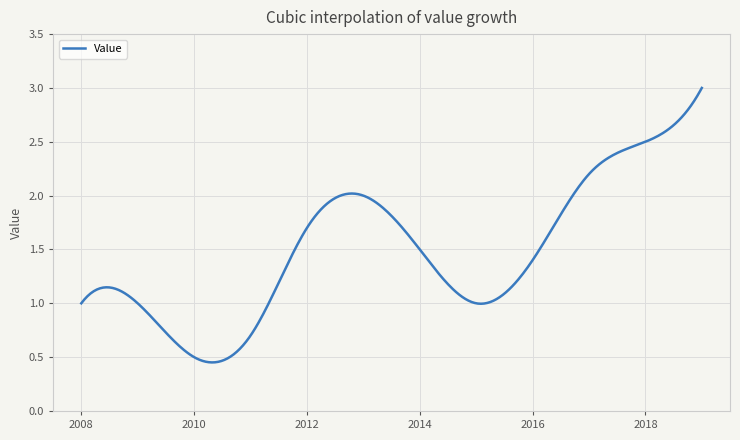

Does the chart display data point markers on the line(s)?

No